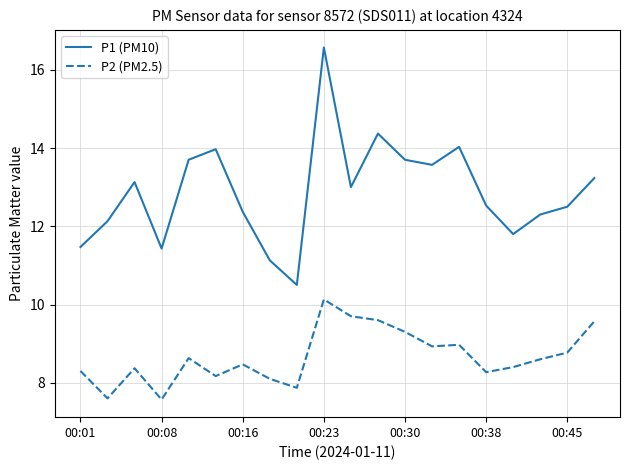

Which series has the largest range (max minus min)?

P1 (PM10)